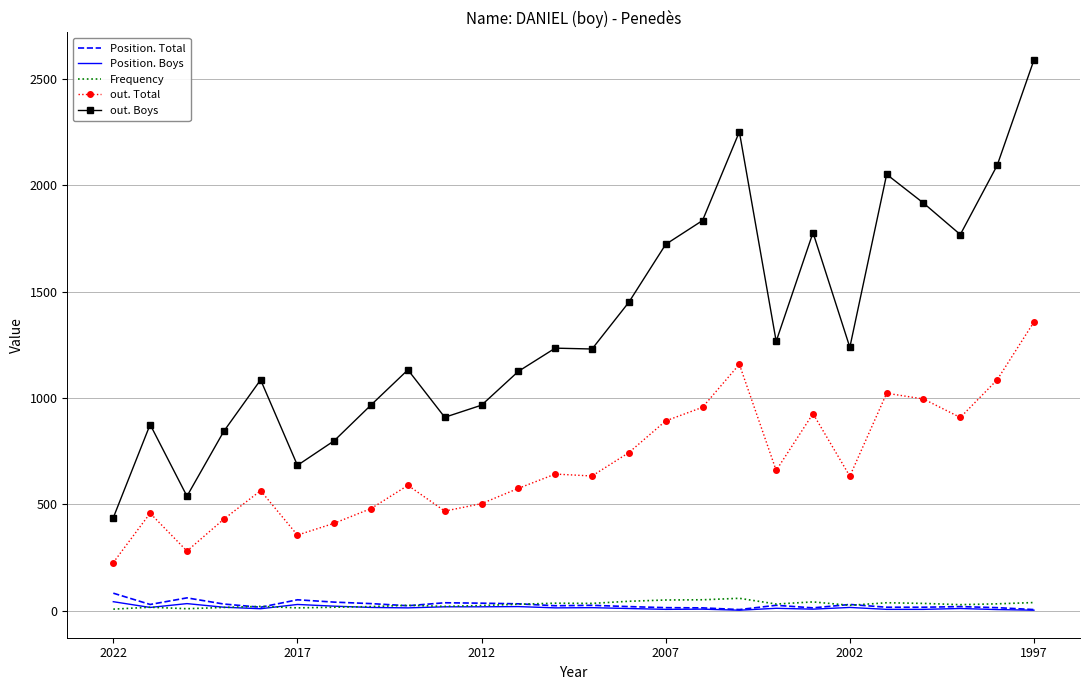

True or false: Position. Boys has more than 2 interior local peaks.

True